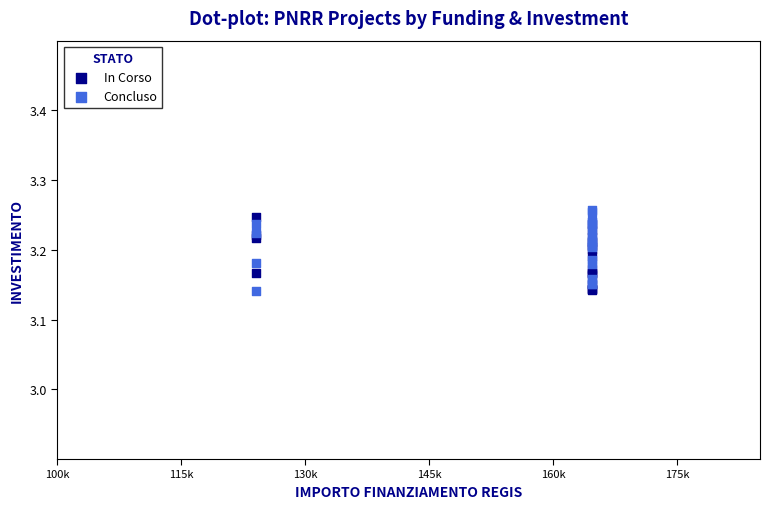

What are all the series names shown in the legend?

In Corso, Concluso